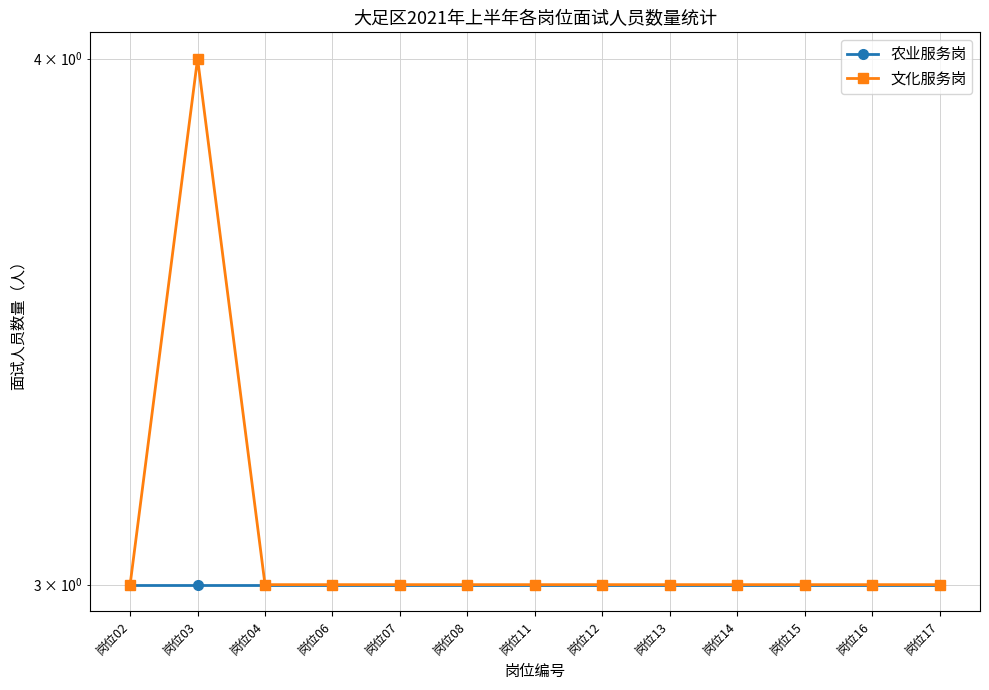

The value of 文化服务岗 at 岗位07 is 3. True or false?

True